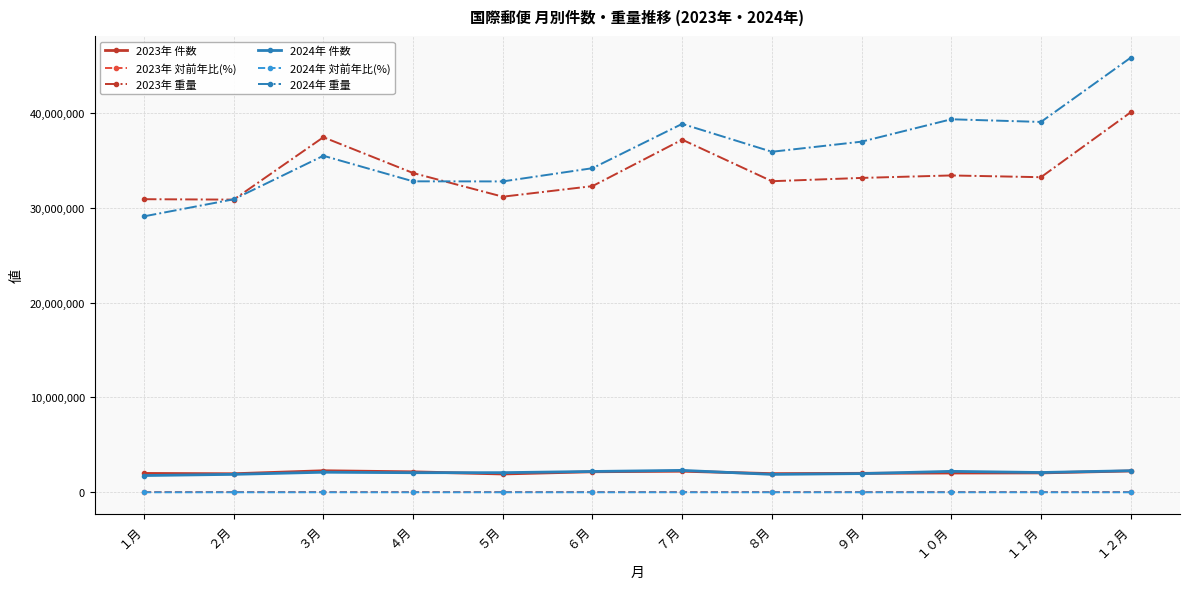

In 2023年 件数, how many points are lower than both neighbors (excluding endpoints)?

3